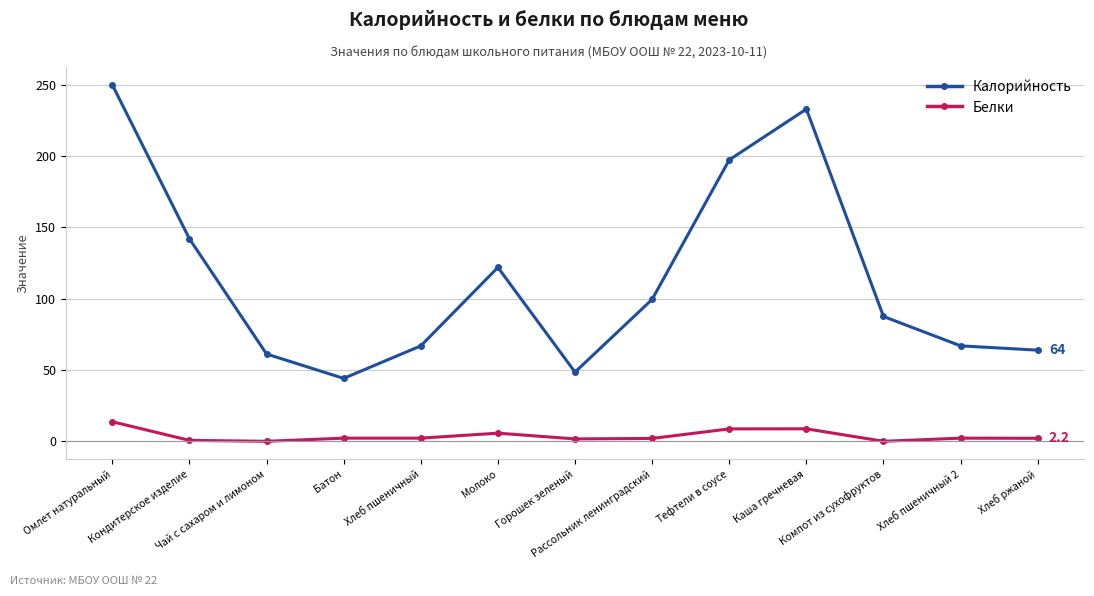

What is the spread (max minus min) of values at Горошек зеленый?

46.8